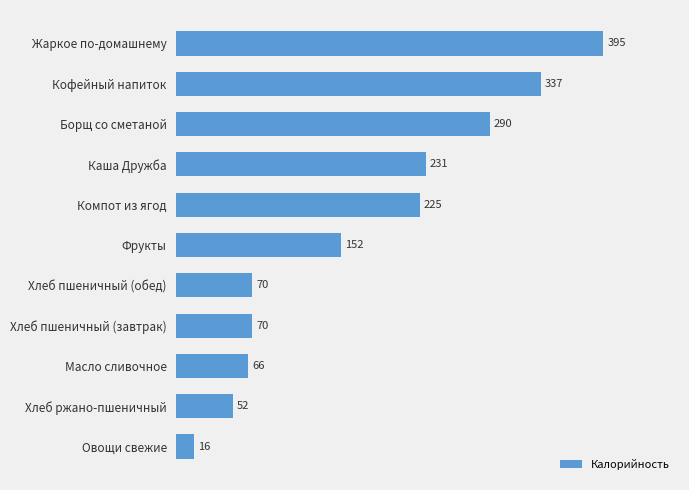

The chart shows a value of 394.5 at Компот из ягод. True or false?

False